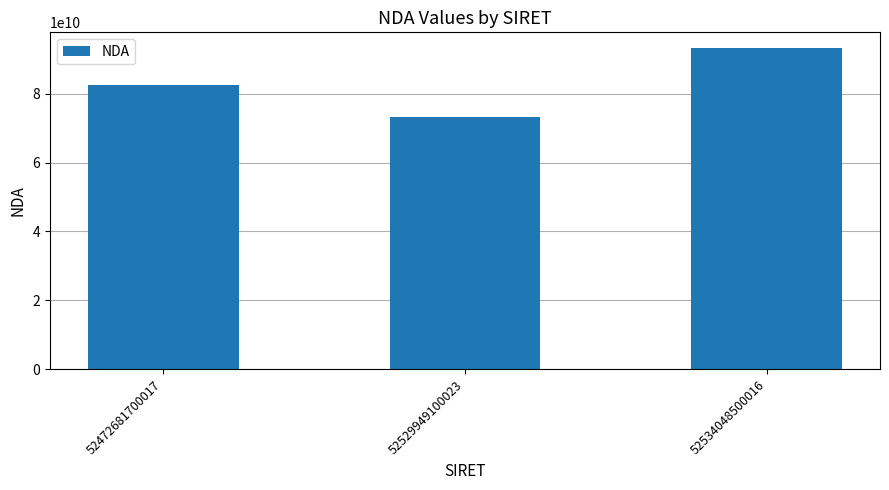

Are the bars horizontal?

No